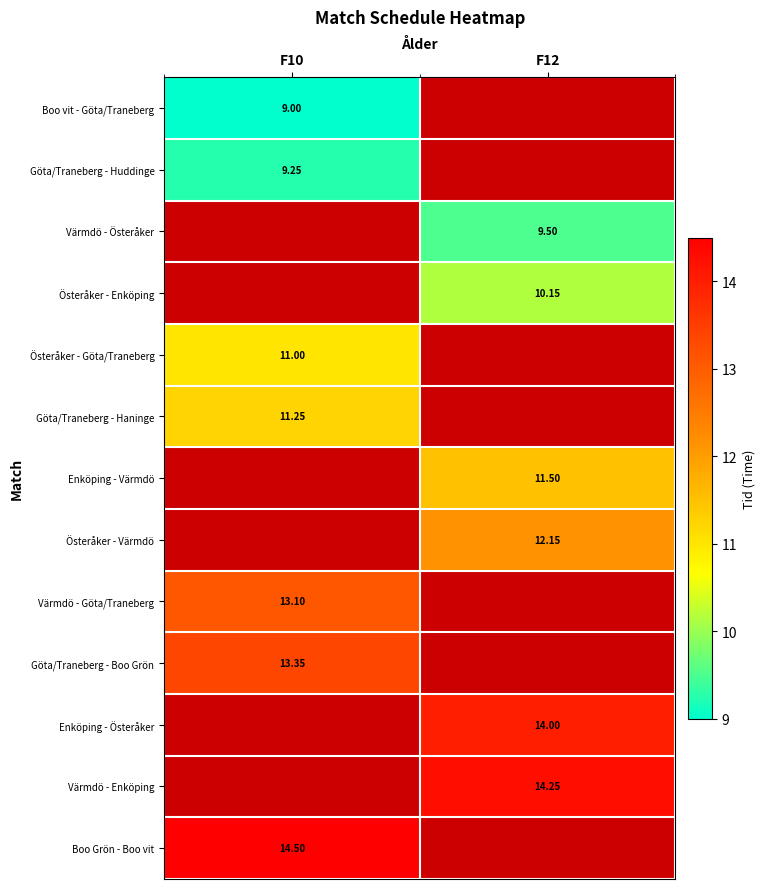

True or false: Österåker - Göta/Traneberg has a value of 11.0 at F10.

True